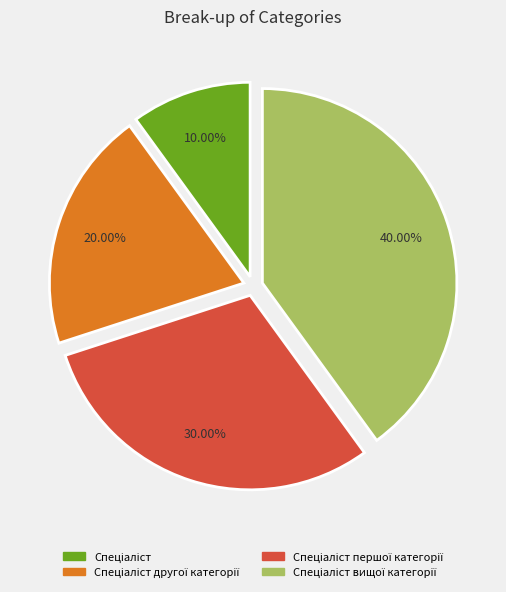

Is there a majority slice in this chart?

No